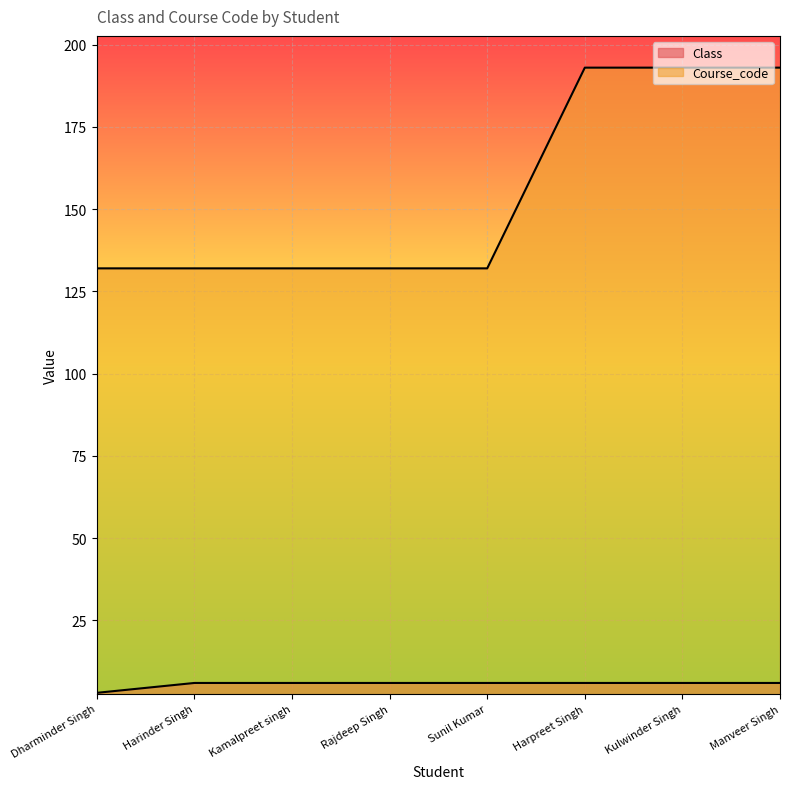

What is the label of the 6th point from the right?

Kamalpreet singh